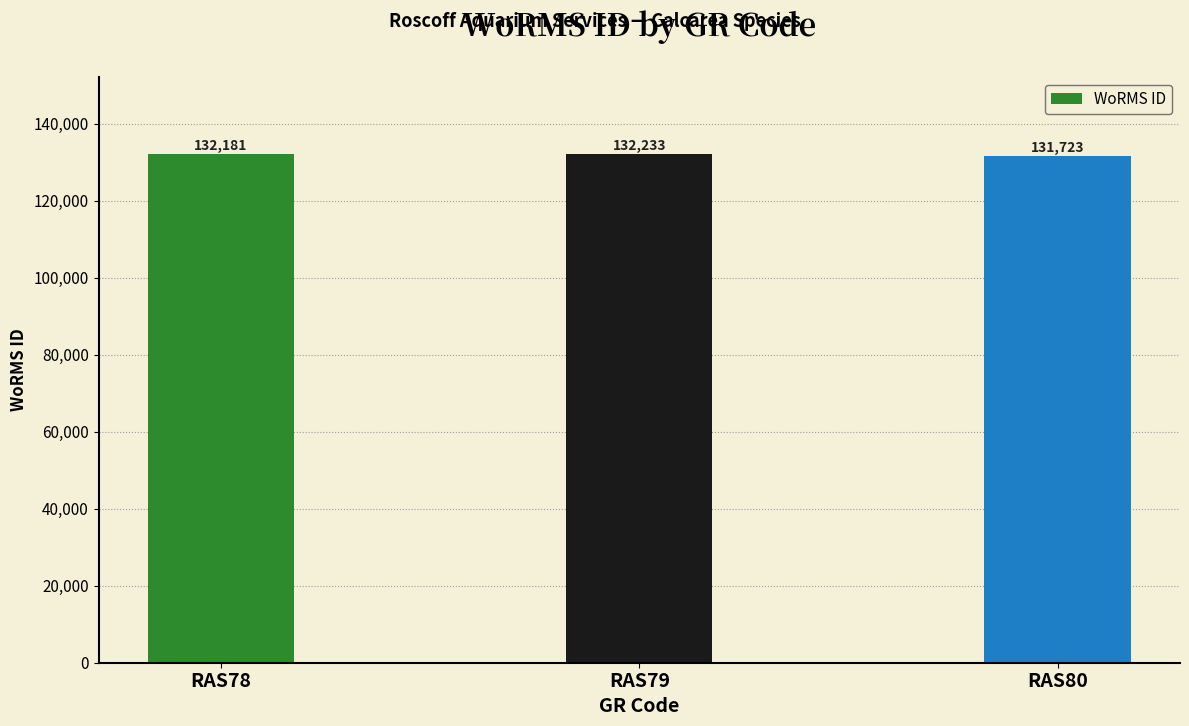

What is the value of the 1st bar from the left?

132181